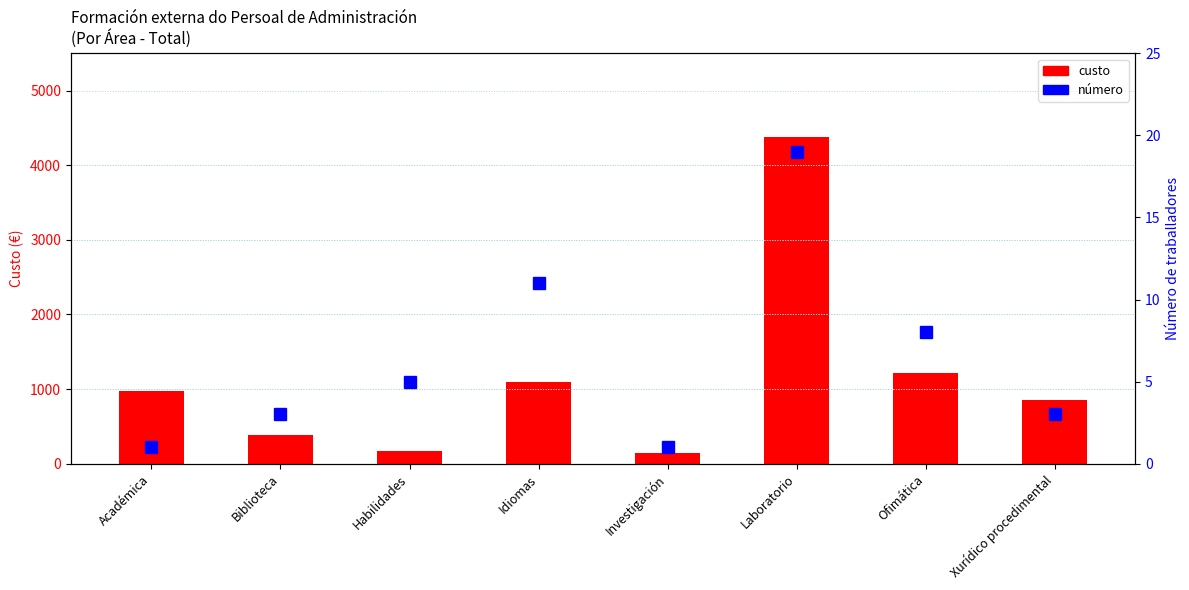

What is the label of the 2nd bar from the left?

Biblioteca